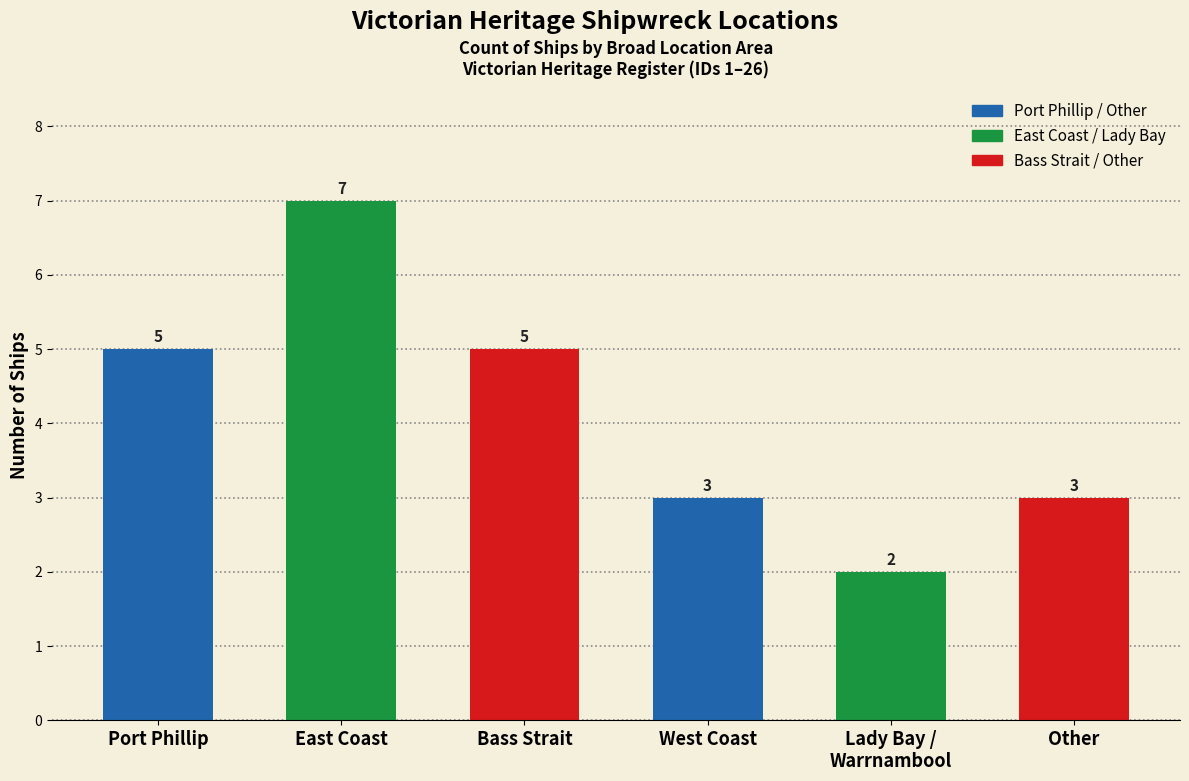

True or false: the data shows 2 at West Coast.

False